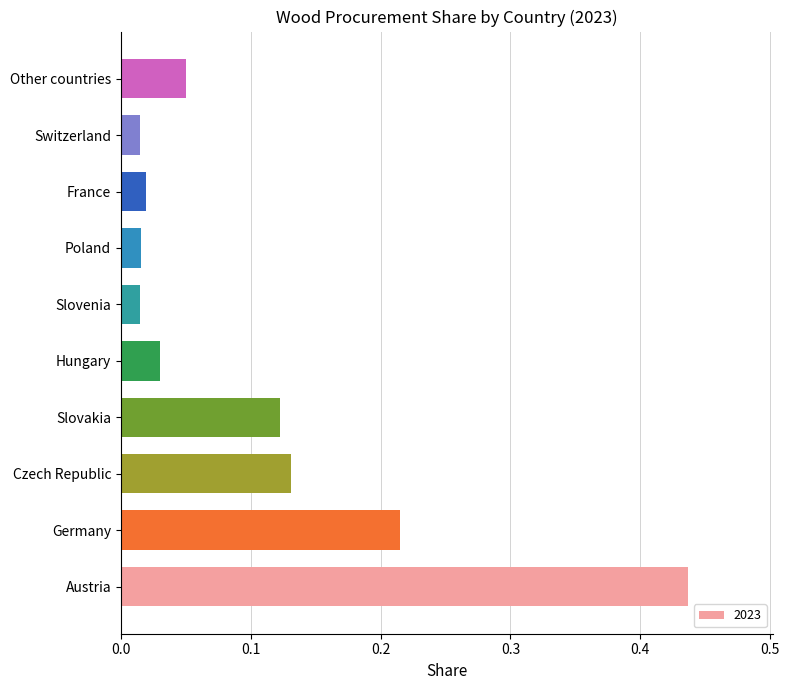

Which has a higher value, Austria or Poland?

Austria